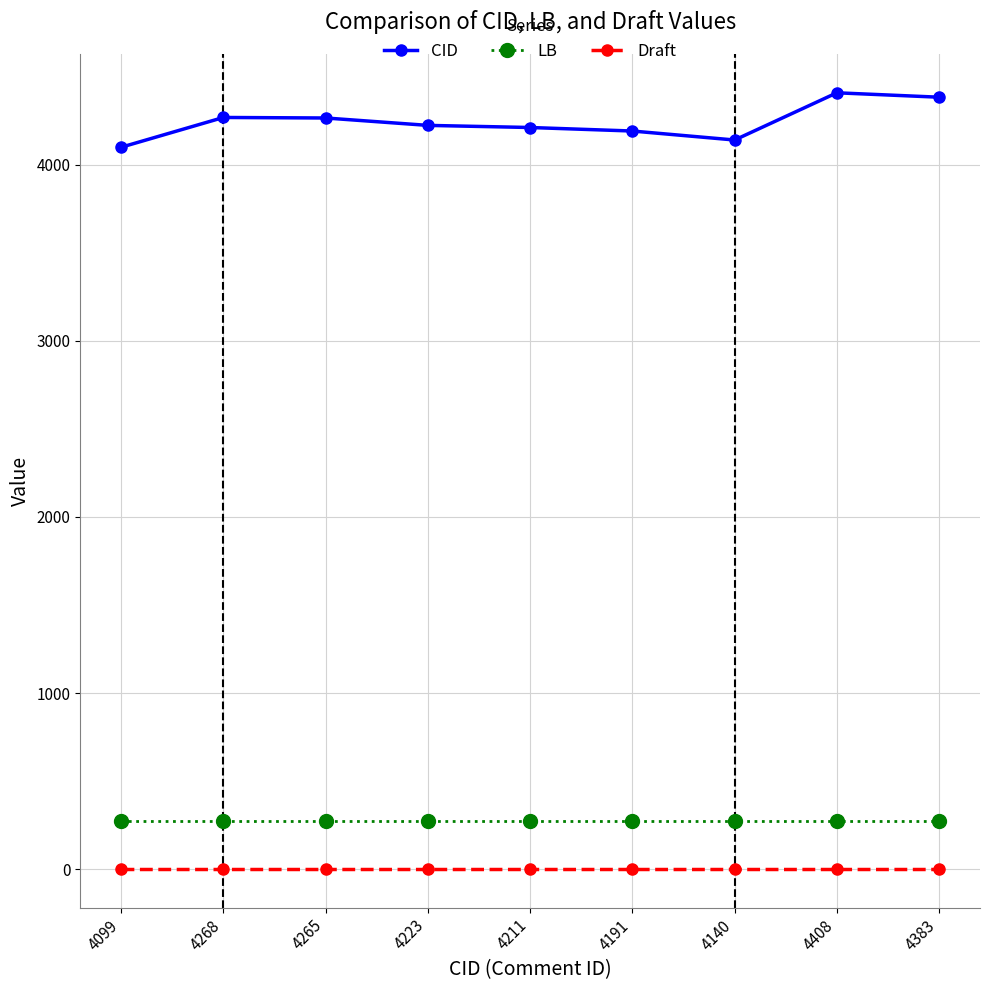

True or false: LB and Draft cross at least once.

False